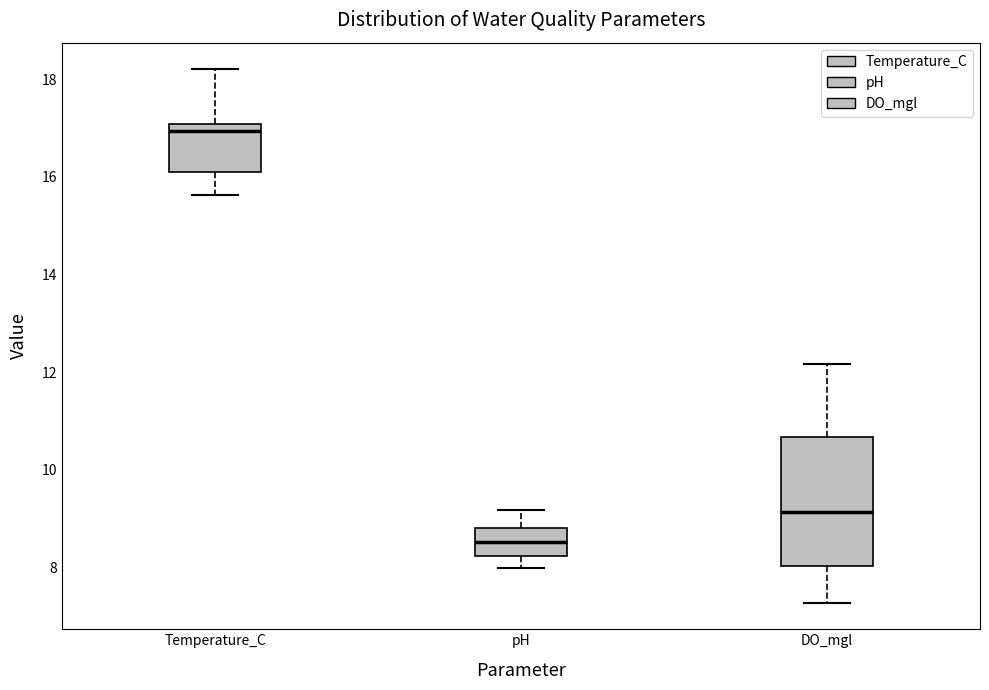

Comparing the boxes themselves (not the whiskers), which one is the tallest?

DO_mgl